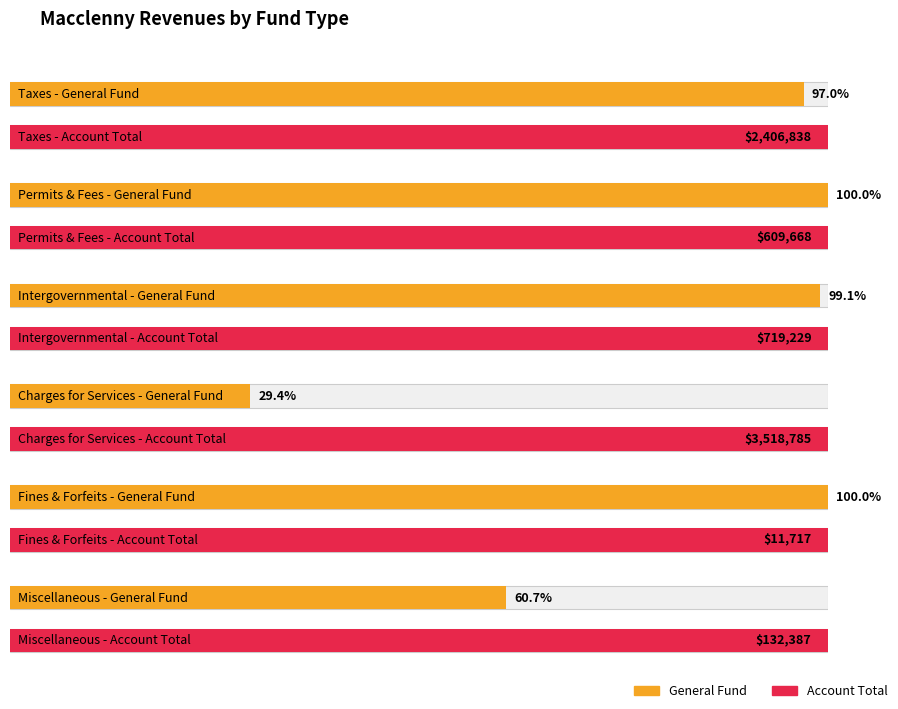

True or false: Account Total has a value of 609668 at Permits, Fees, and Special Assessments.

True